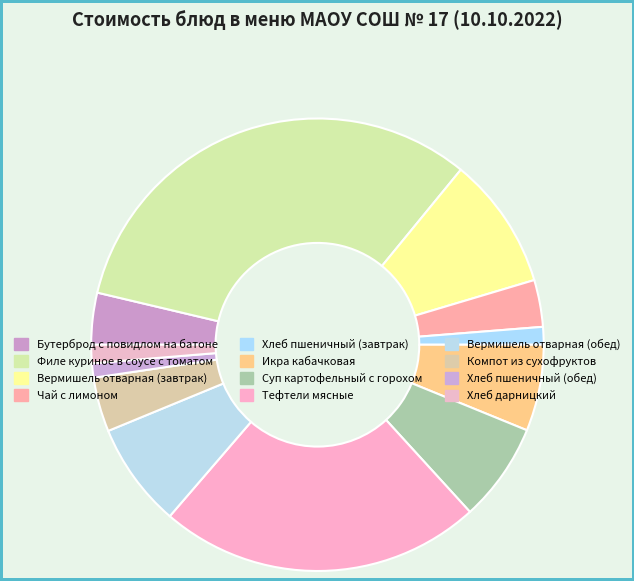

True or false: Чай с лимоном accounts for 3% of the total.

True